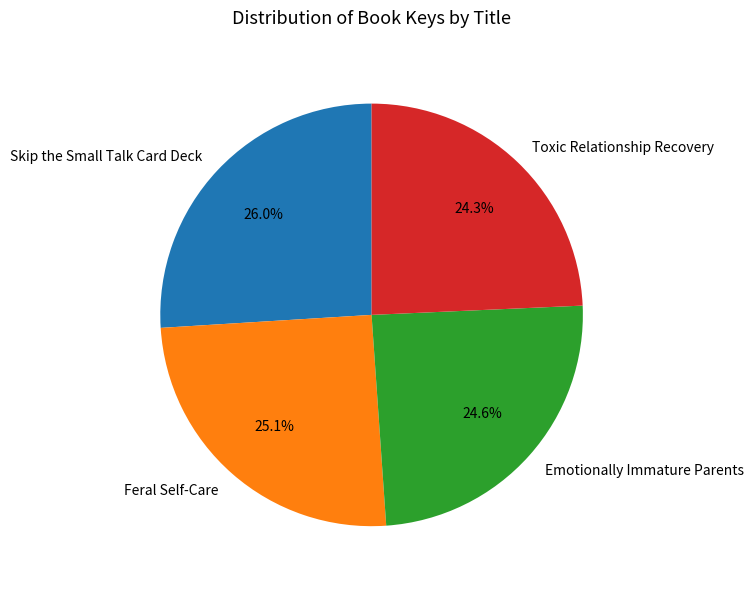

Which slice is the largest?

Skip the Small Talk Card Deck